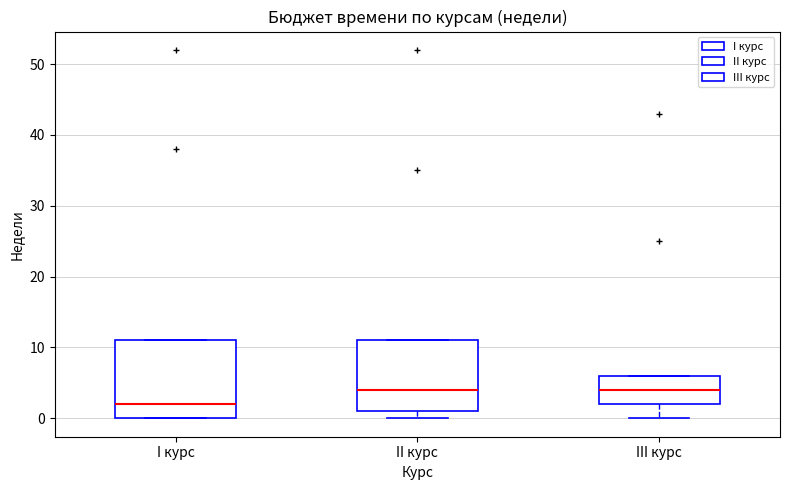

Which box has the lowest median line?

I курс